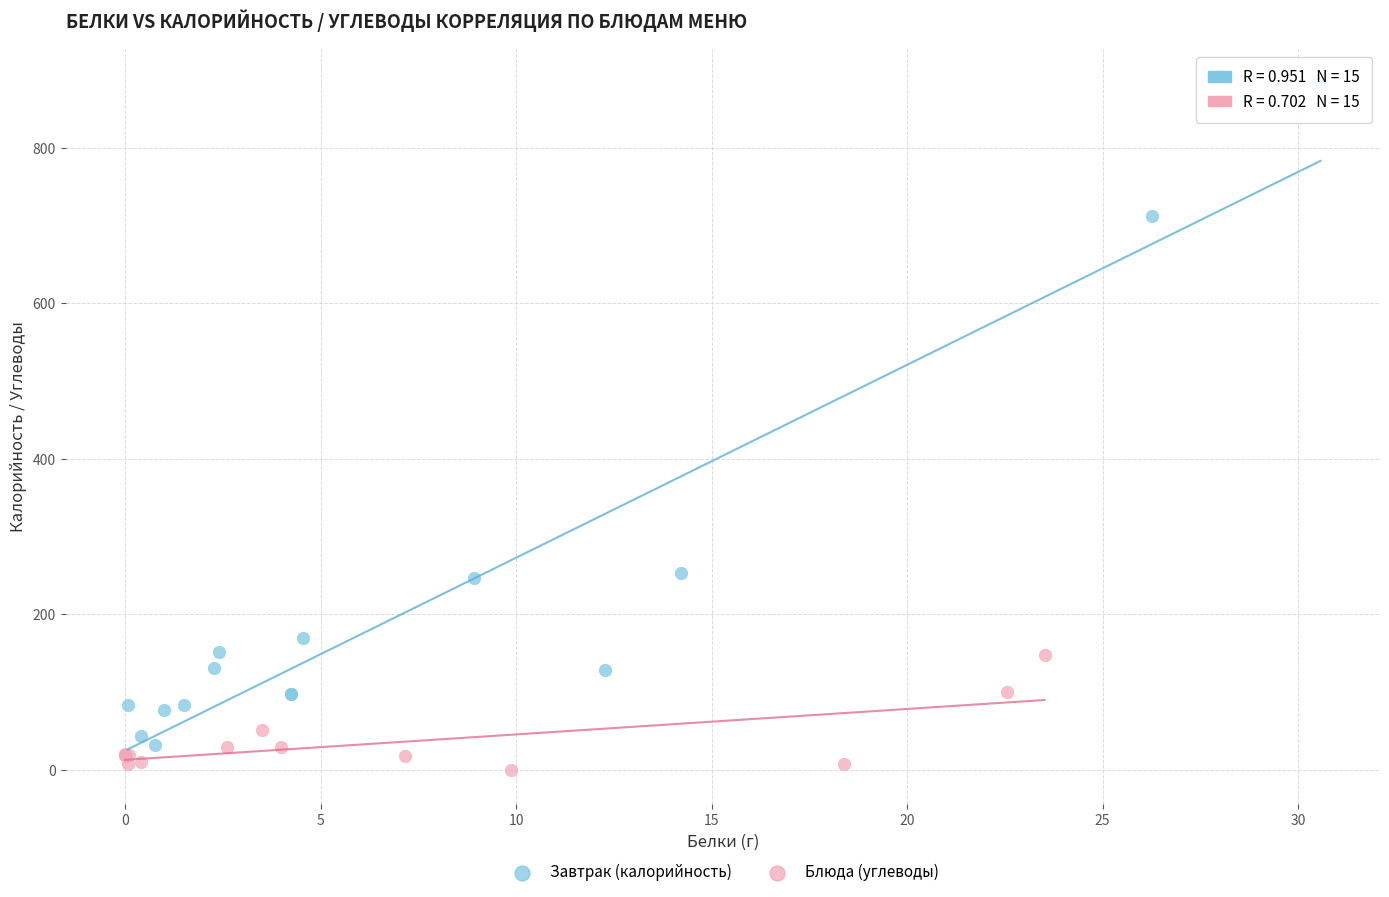

Which series reaches the minimum Y coordinate?

Блюда (углеводы)